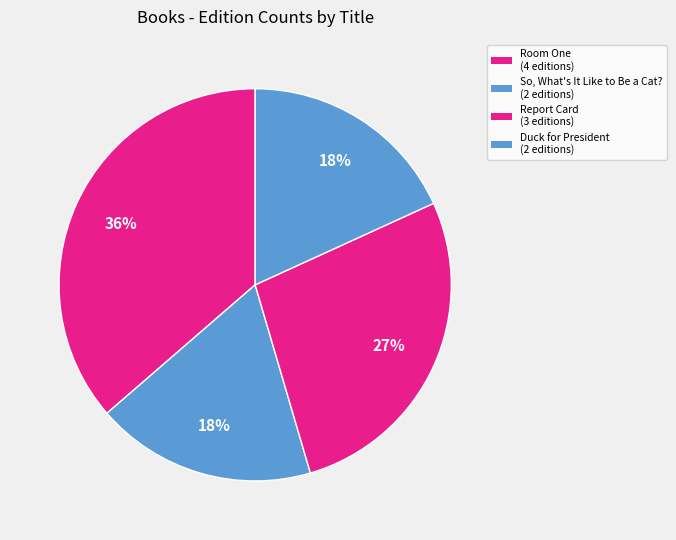

How many segments does this pie chart have?

4